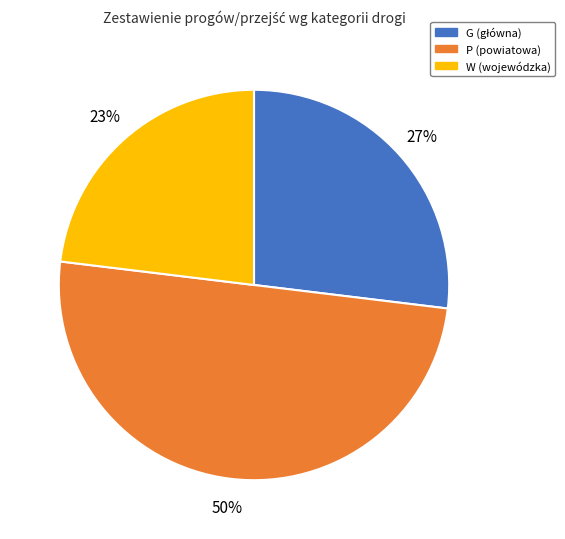

Does G account for over 50% of the chart?

No